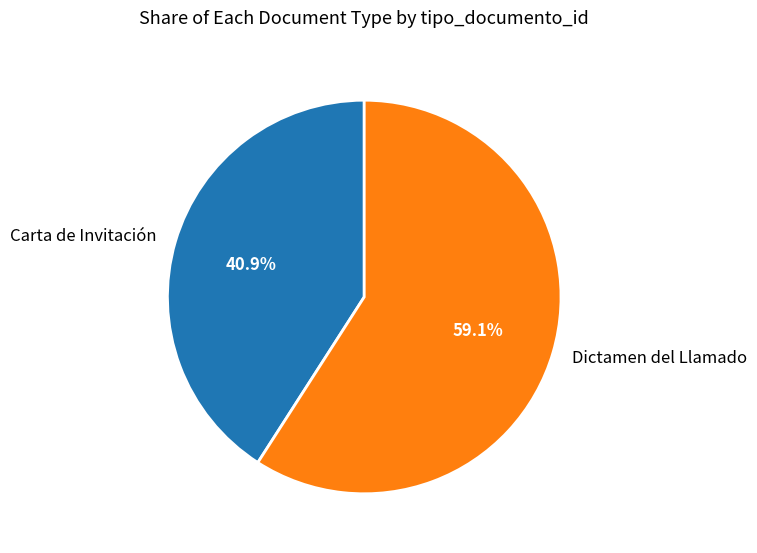

What portion of the pie excludes Carta de Invitación?

59.1%